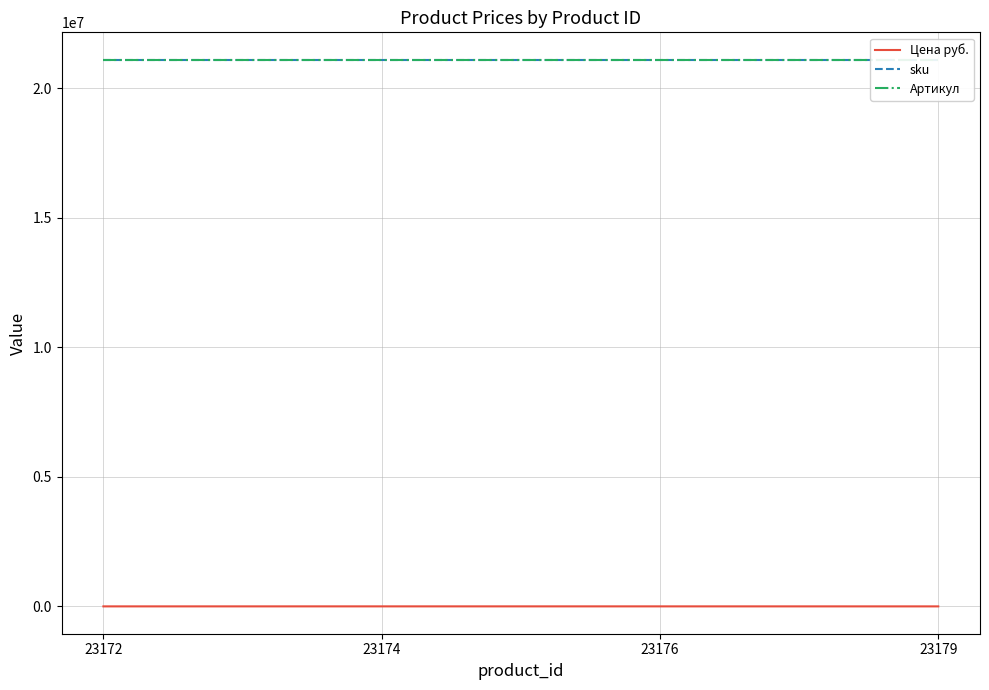

Which series has the largest range (max minus min)?

Цена руб.